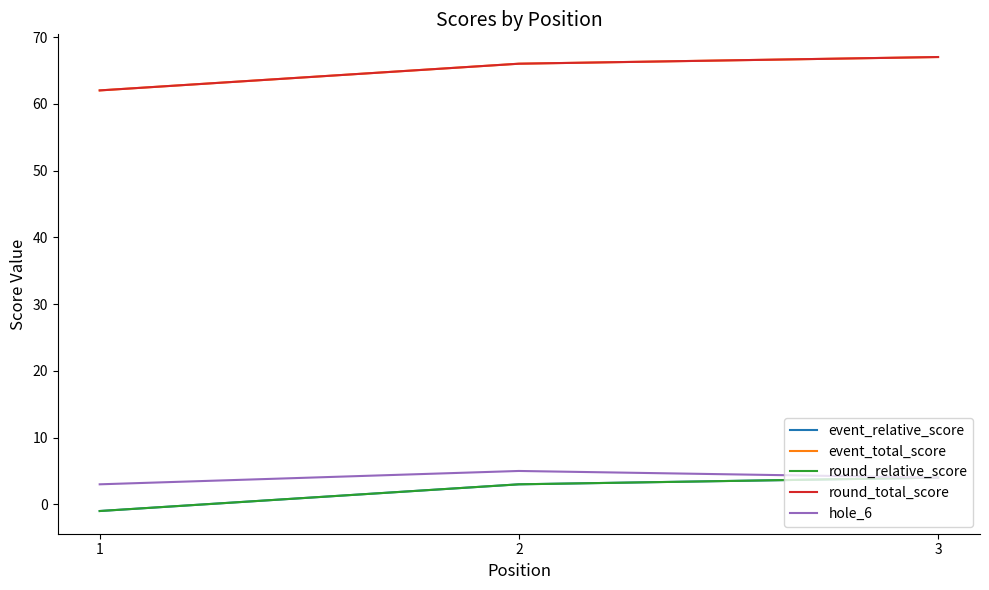

Is the value of round_relative_score at 2 greater than the value of round_total_score at 3?

No